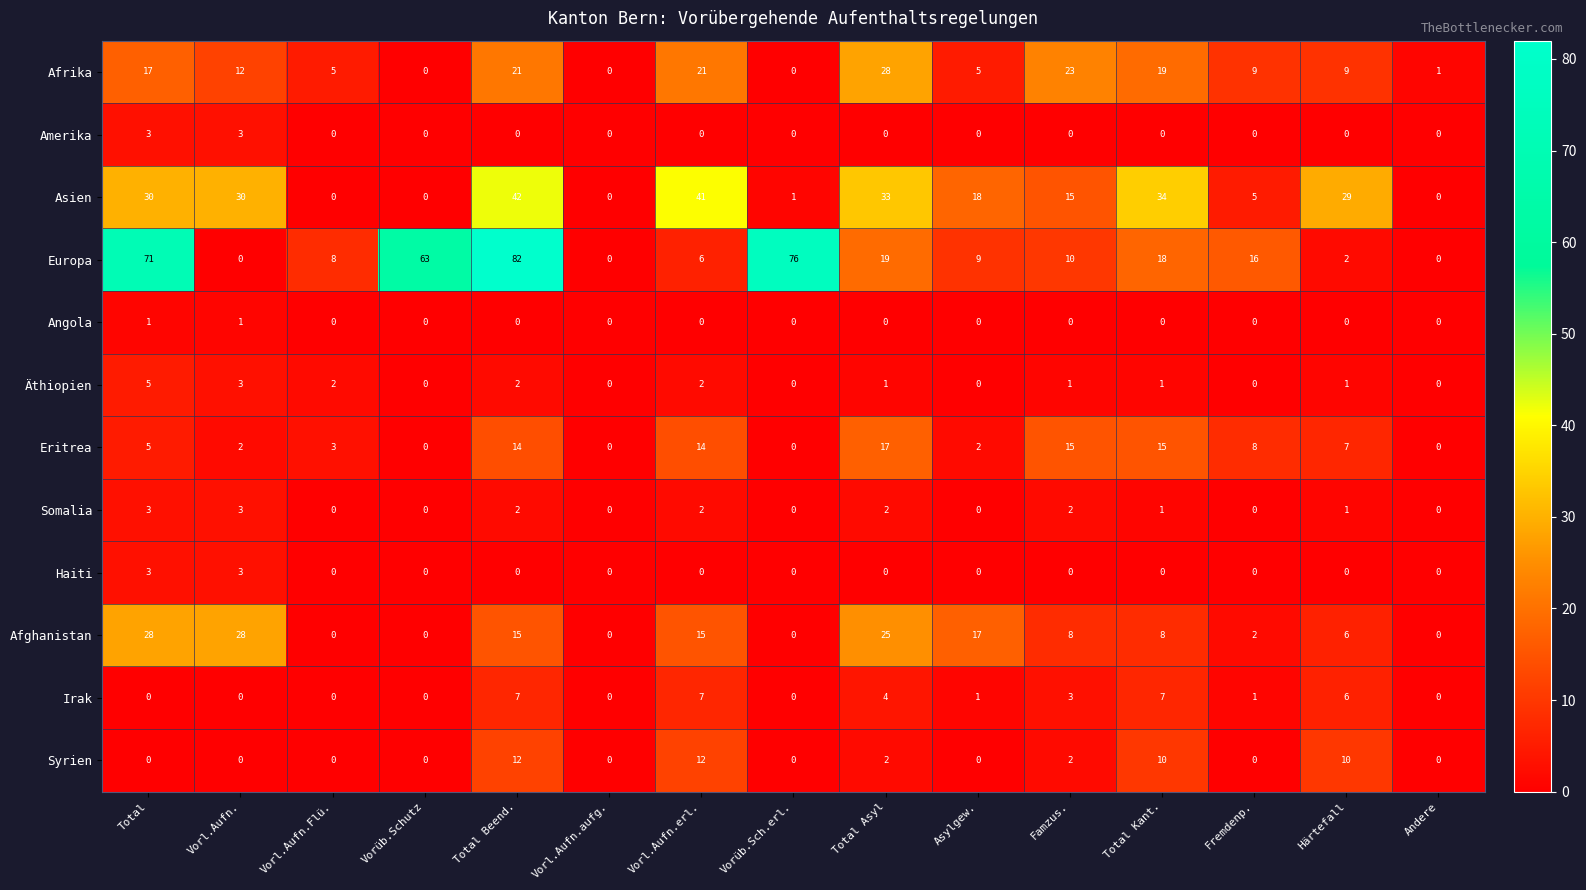

How many positive values does the Afrika series have?

12